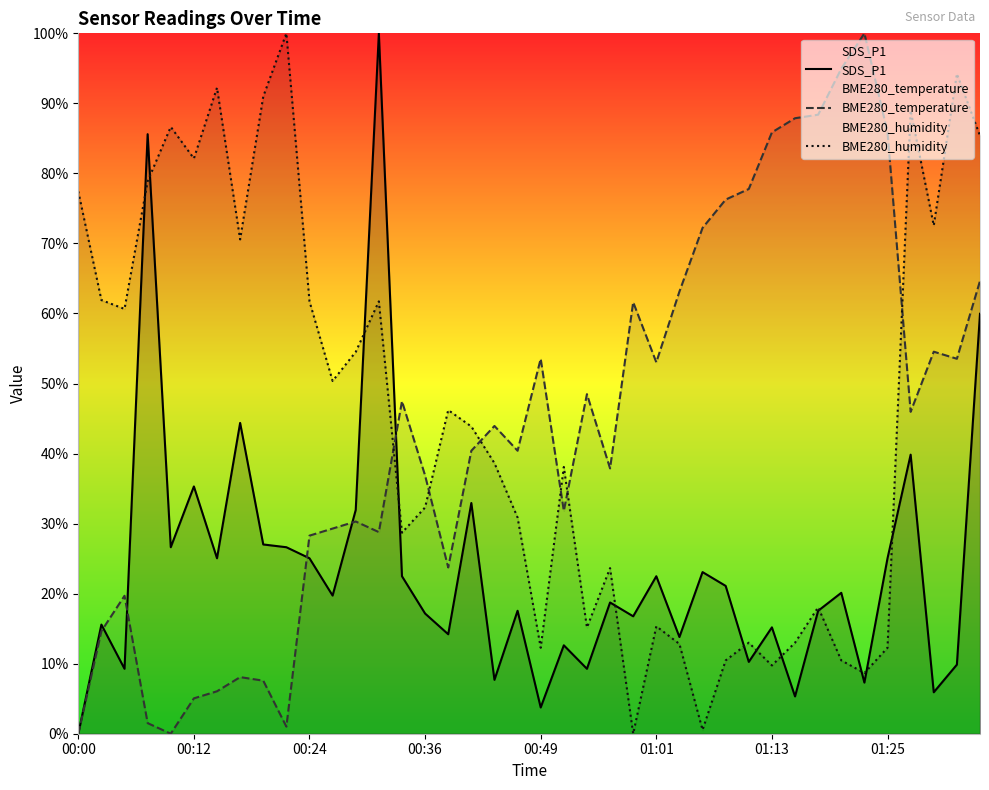

The value of BME280_humidity at 00:49 is 12.3. True or false?

True